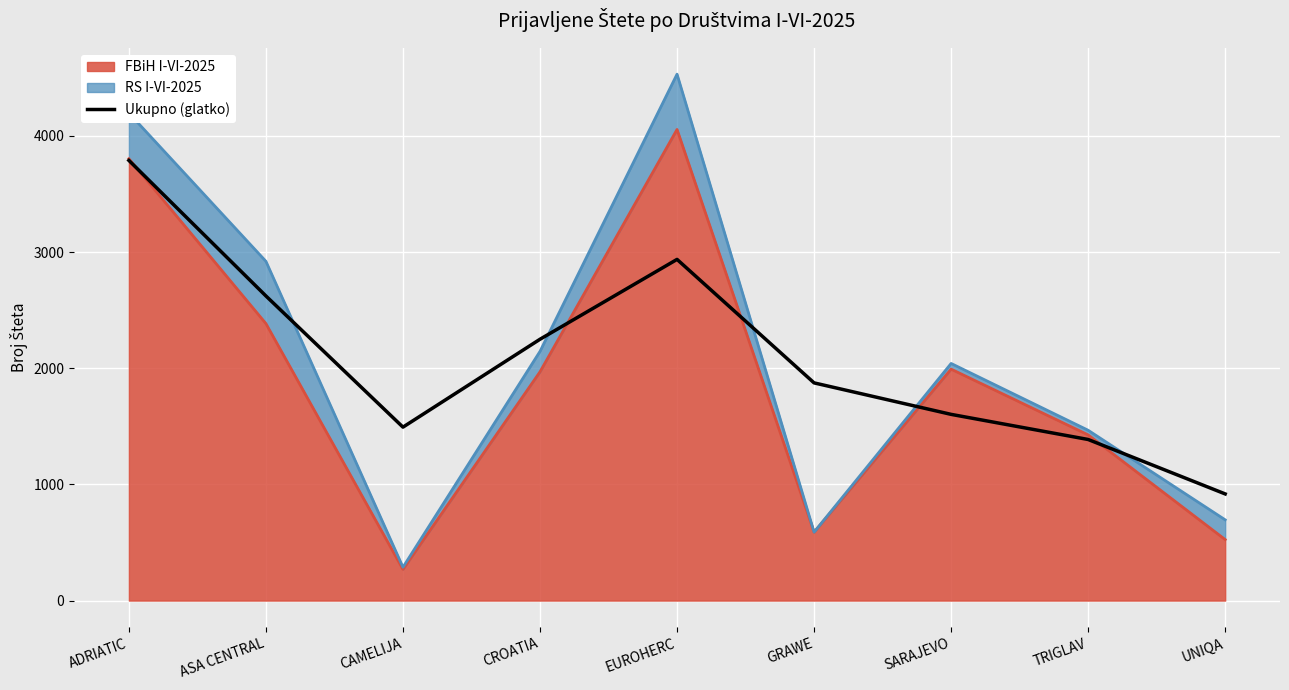

What is the change in value from CAMELIJA to UNIQA?

-574.9